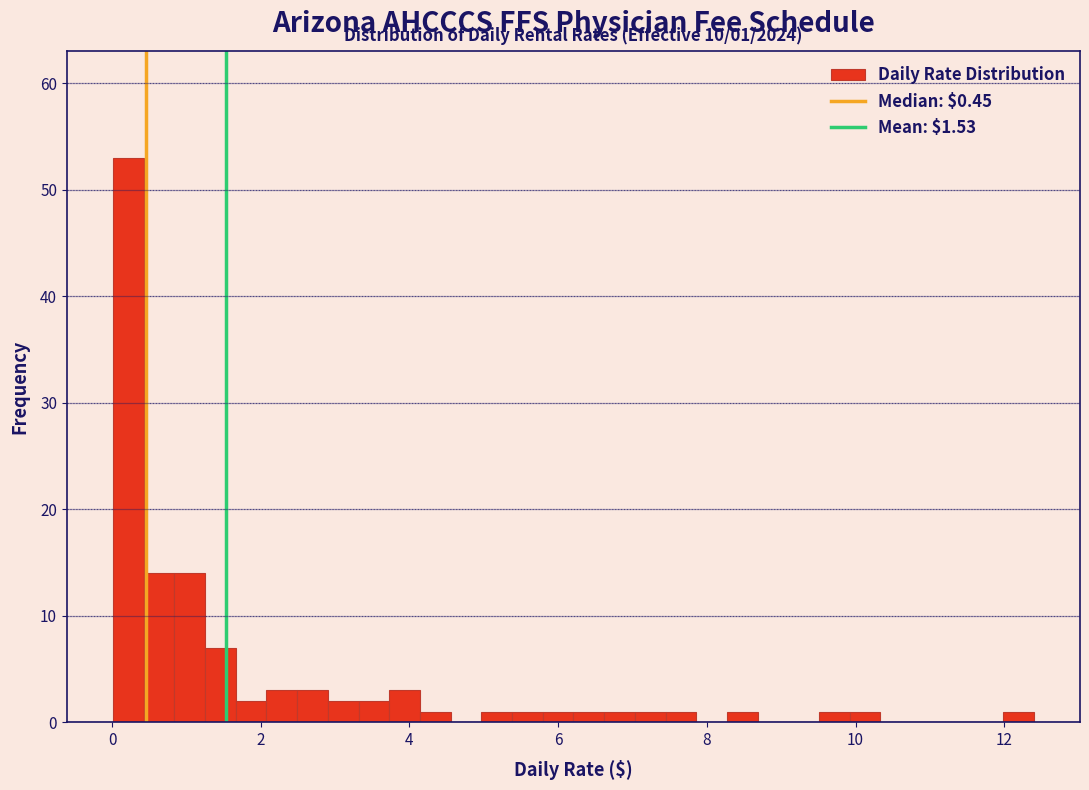

Around what value on the x-axis is the tallest bar? Give the approximate position of its centre, as read against the axis.

0.2